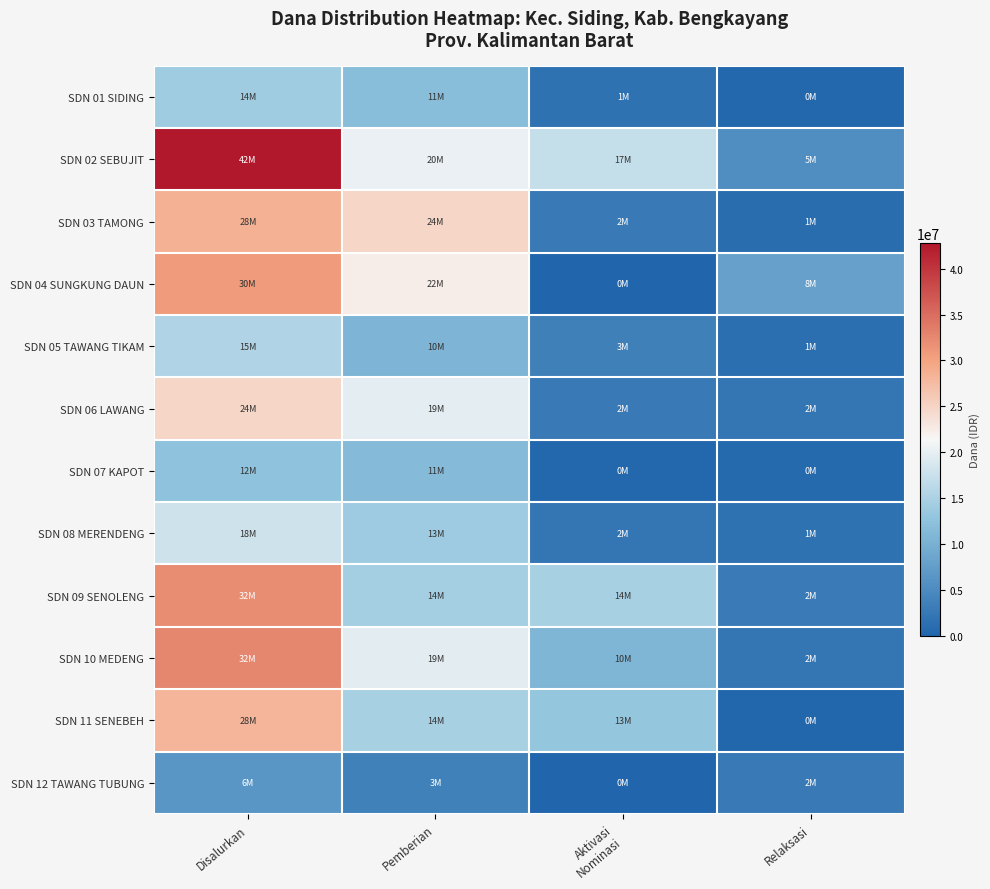

What is the total value across all series at Aktivasi
Nominasi?

69300000